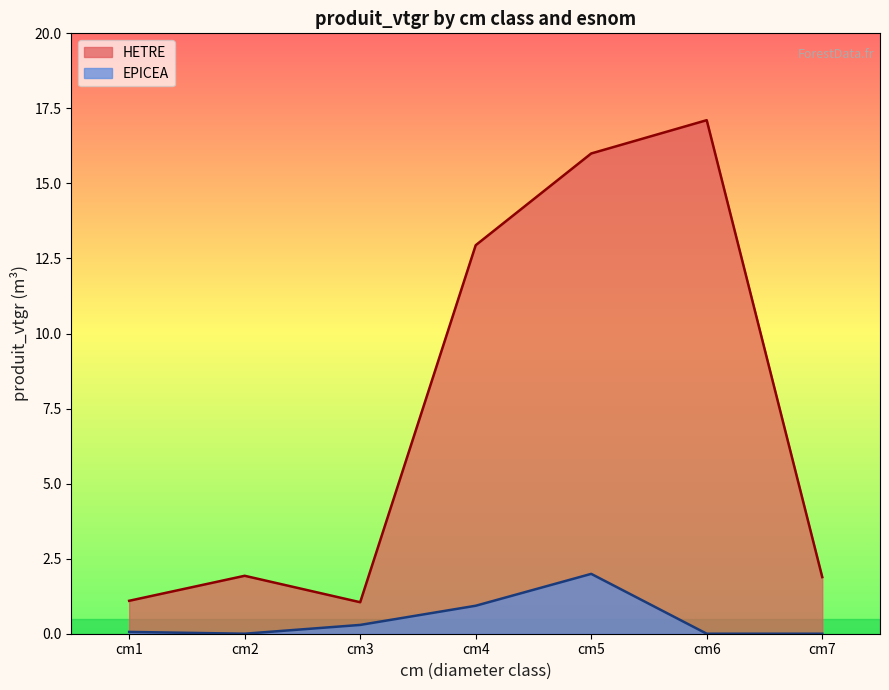

What is the total value across all series at cm7?

1.9